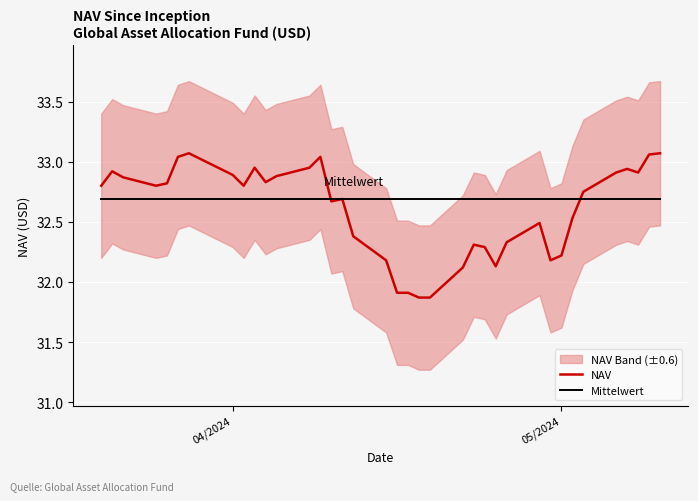

What is the minimum value for Mittelwert?

32.7